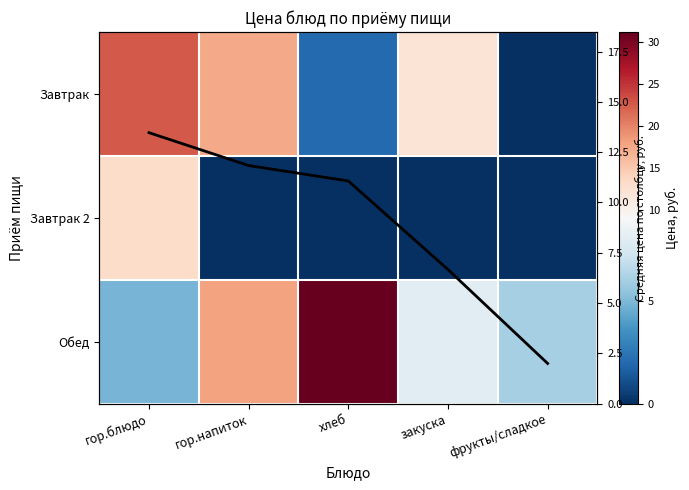

How many data points does each series have?

5